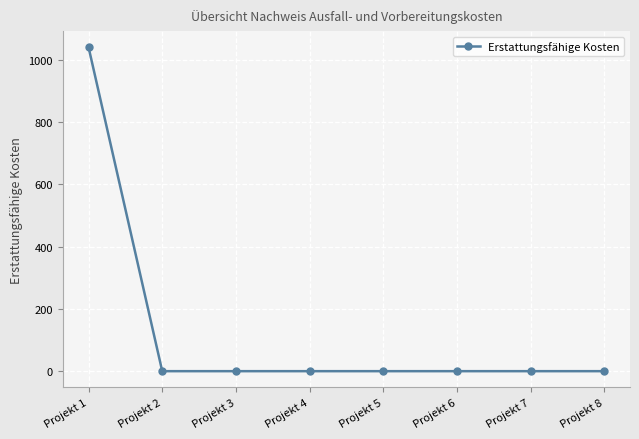

Which category has the highest value across all series?

Projekt 1